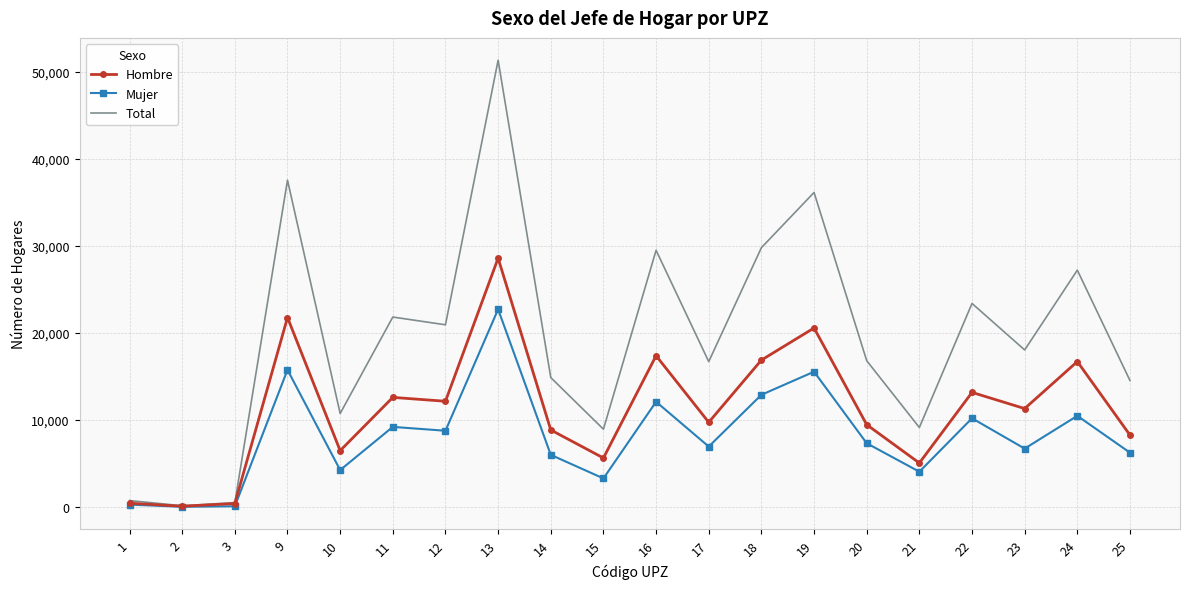

What is the sum of the Total values at 14 and 24?

42096